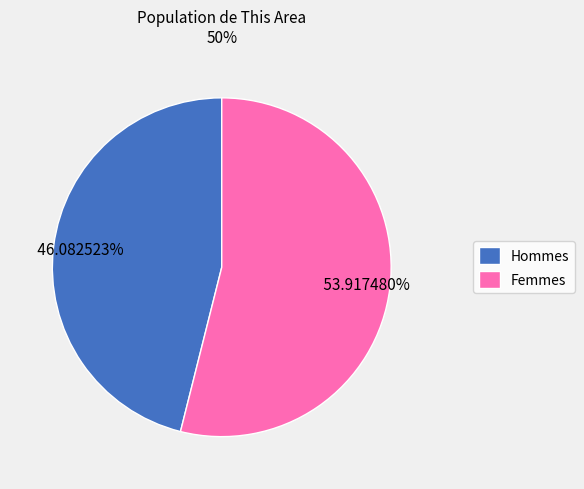

Which slice represents more than half of the pie?

Femmes